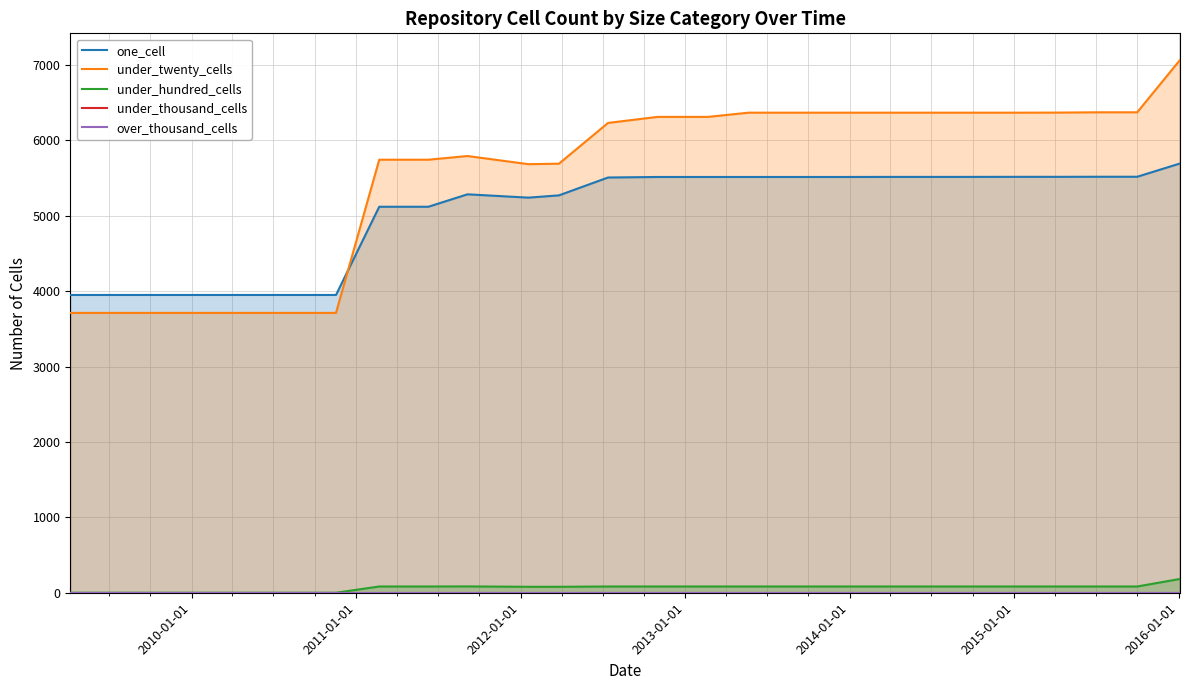

True or false: under_hundred_cells and under_twenty_cells cross at least once.

False